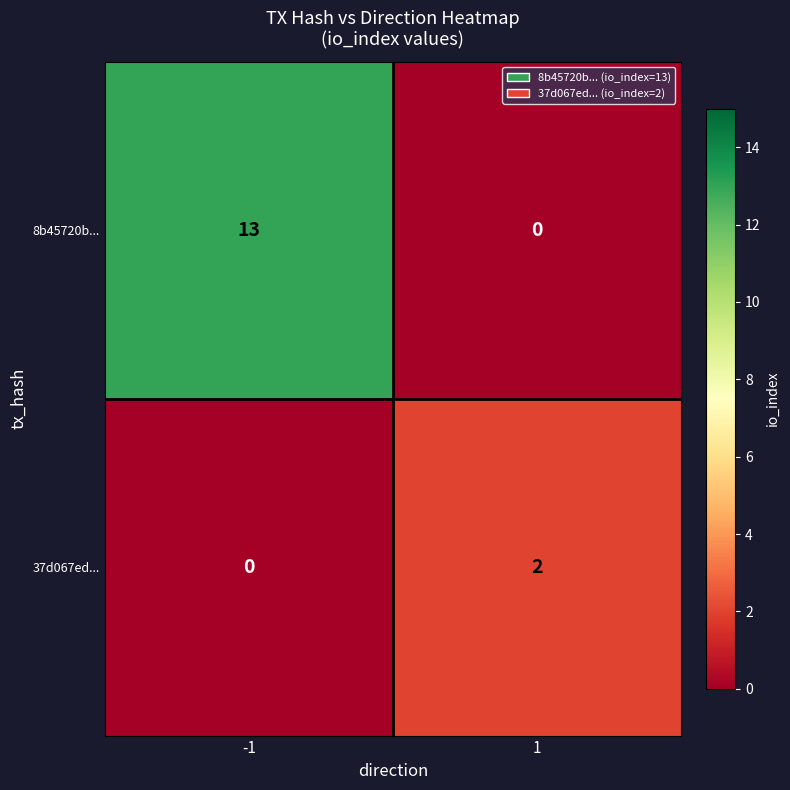

True or false: 8b45720b... has a value of 13 at -1.

True